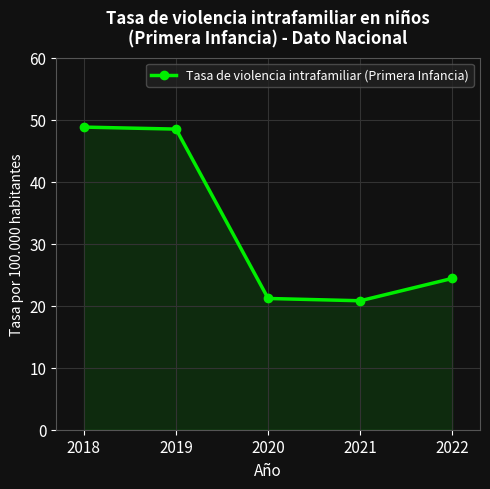

Which has a higher value, 2022 or 2018?

2018